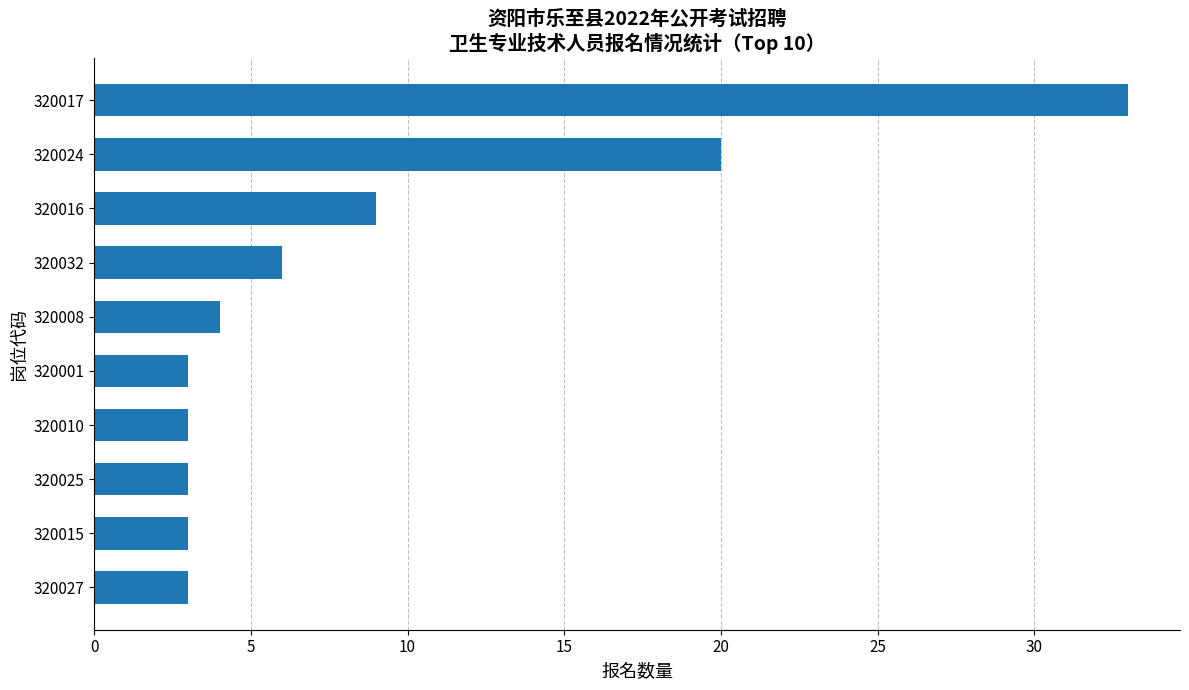

The value at 320032 is 8. True or false?

False